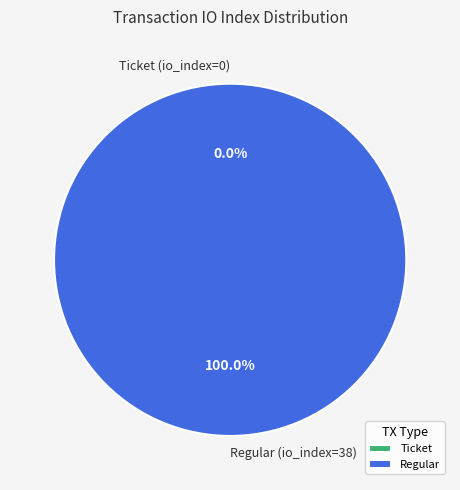

Count the number of slices in the pie.

2